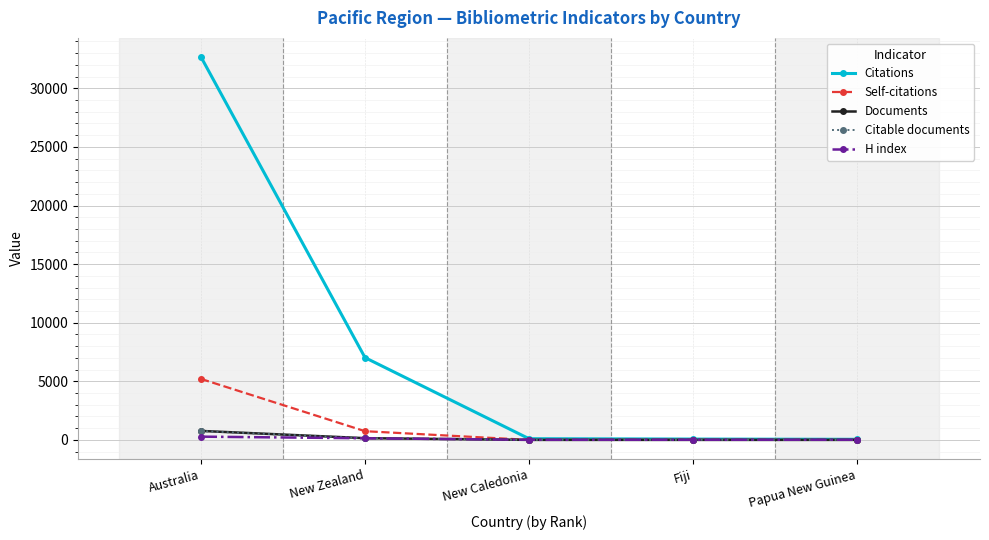

The Citable documents series shows 1 at Papua New Guinea. True or false?

True